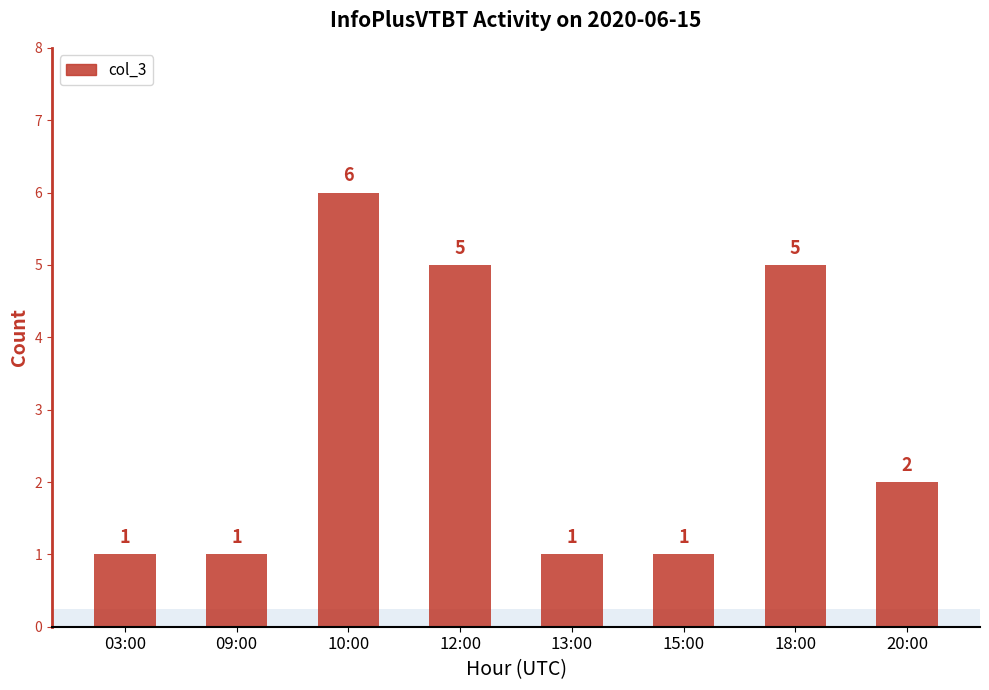

What position from the left is 20:00?

8